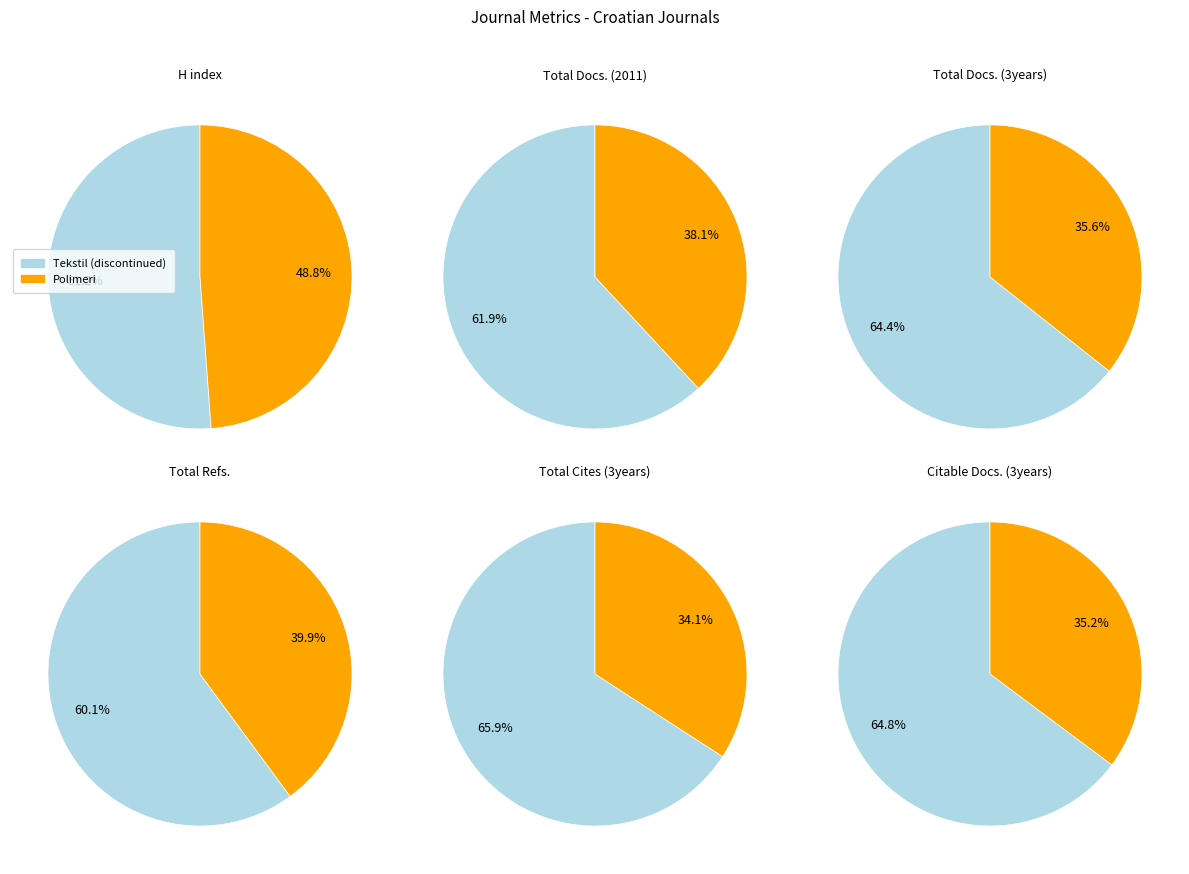

To the nearest percent, what portion does Tekstil (discontinued) represent?

51%